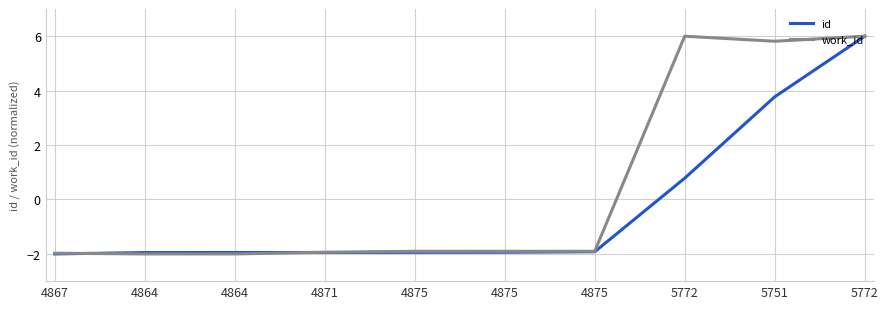

True or false: id has a value of -1.9 at 4875.

True